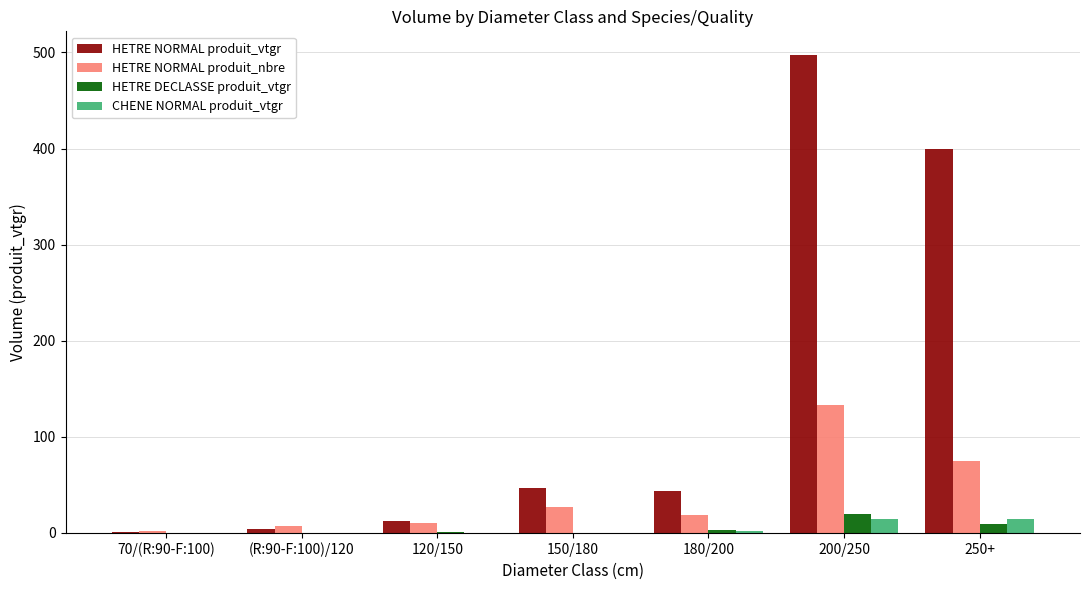

Is the value of HETRE NORMAL produit_nbre at 70/(R:90-F:100) greater than the value of HETRE NORMAL produit_vtgr at 150/180?

No